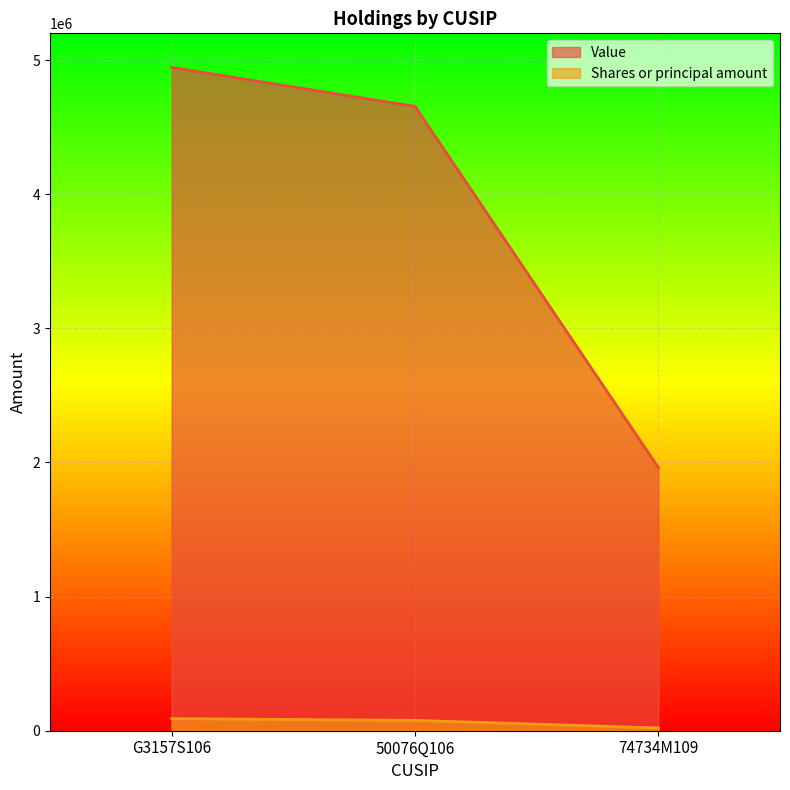

What is the total value across all series at 50076Q106?

4732153